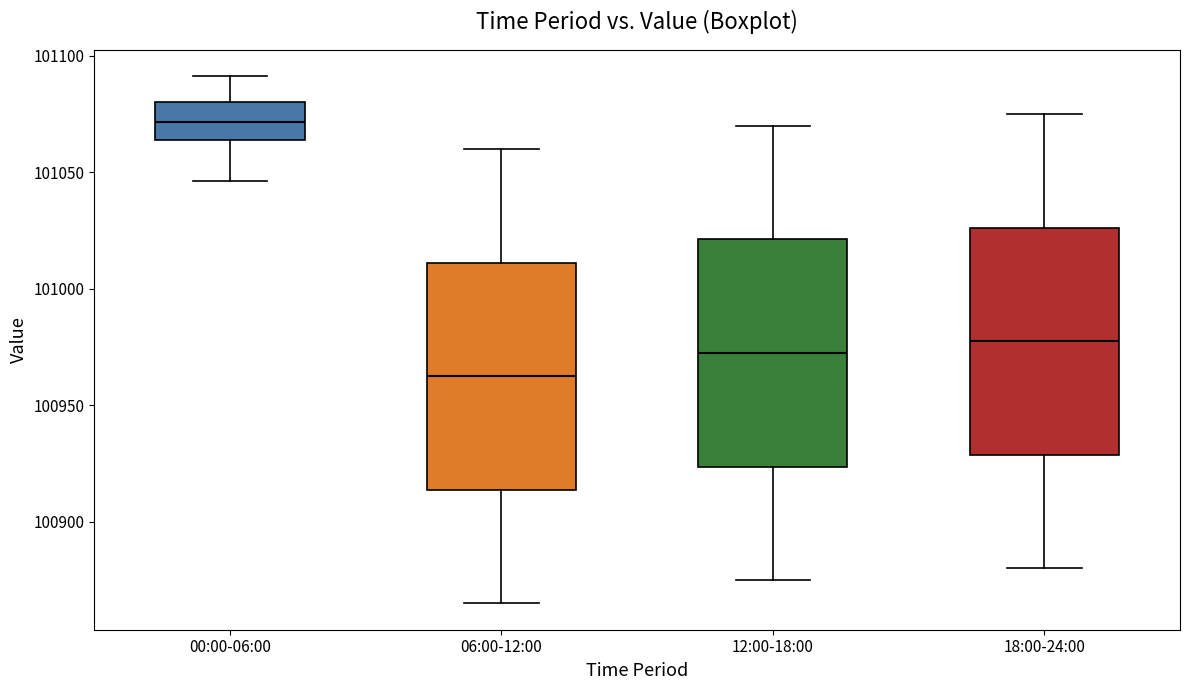

Reading left to right, read every box against the y-axis: the position of its median line, the range the box covers, and the ends of its whiskers. The values are not printed on the chart, so give them approximately, as read against the axis.

00:00-06:00: median 101070, box 101065 to 101080, whiskers 101045 to 101090
06:00-12:00: median 100965, box 100915 to 101010, whiskers 100865 to 101060
12:00-18:00: median 100975, box 100925 to 101020, whiskers 100875 to 101070
18:00-24:00: median 100980, box 100930 to 101025, whiskers 100880 to 101075